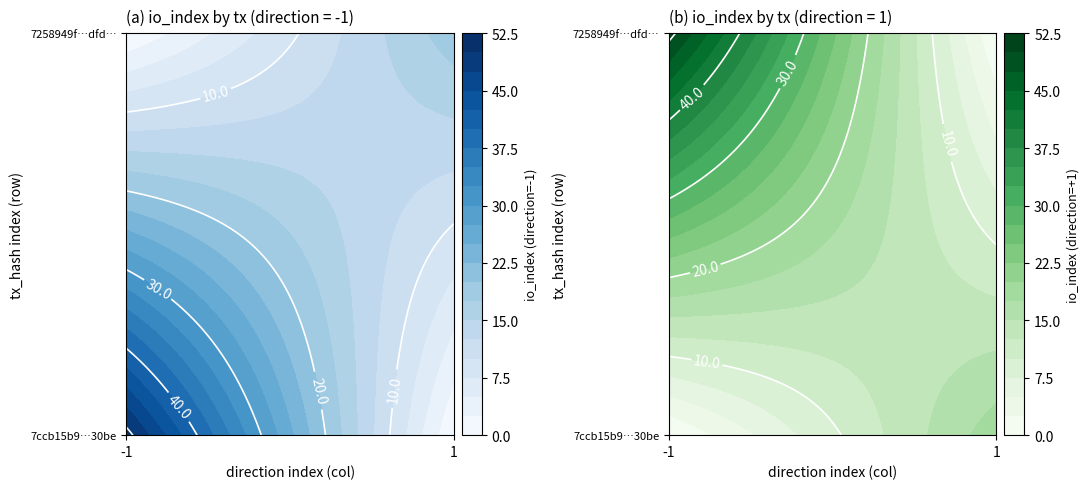

Reading left to right, what are all the values shown in this chart?

7ccb15b9ce7573a4d2e6c5c9773aee8a30130be: -1	51
7258949f8c4b40802857d6f0d430bf52716ddfd: 1	19